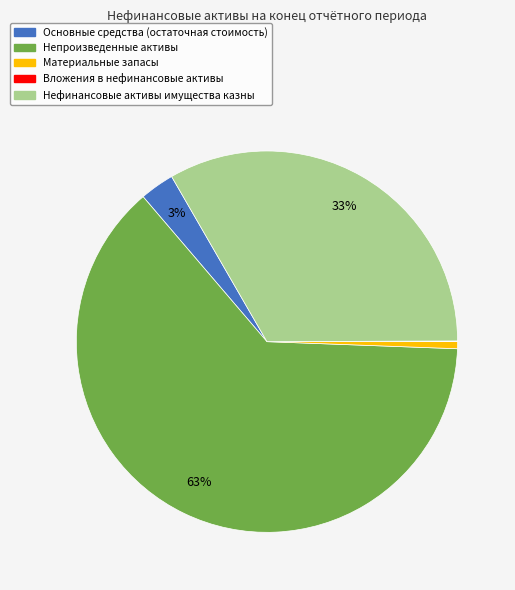

What is the majority slice?

Непроизведенные активы